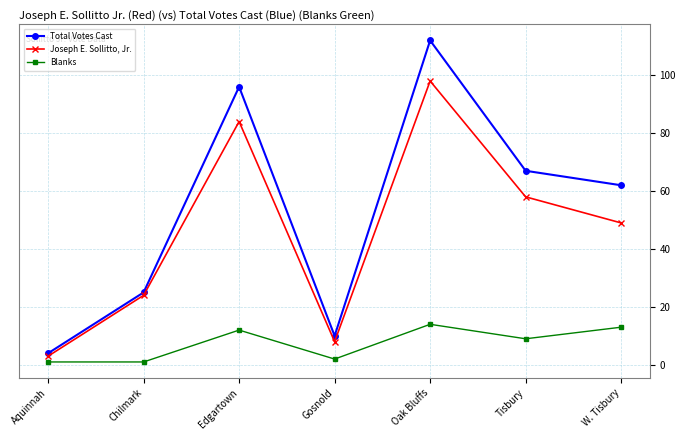

True or false: Total Votes Cast and Joseph E. Sollitto, Jr. cross at least once.

False